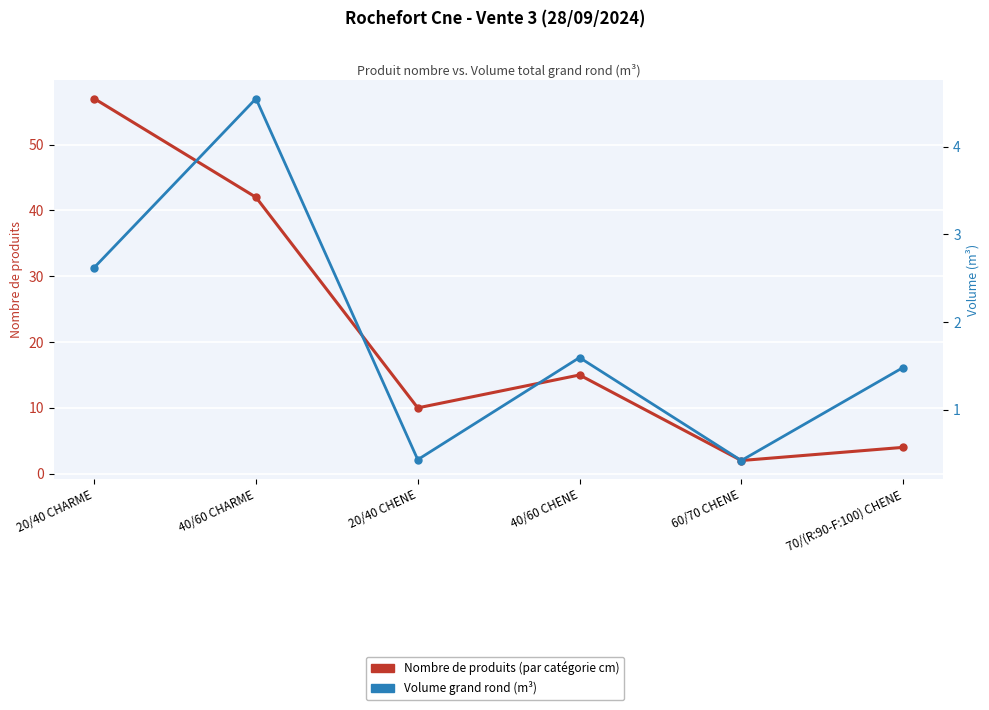

The value of Volume total grand rond (m³) at 70/(R:90-F:100) CHENE is 1.5. True or false?

True